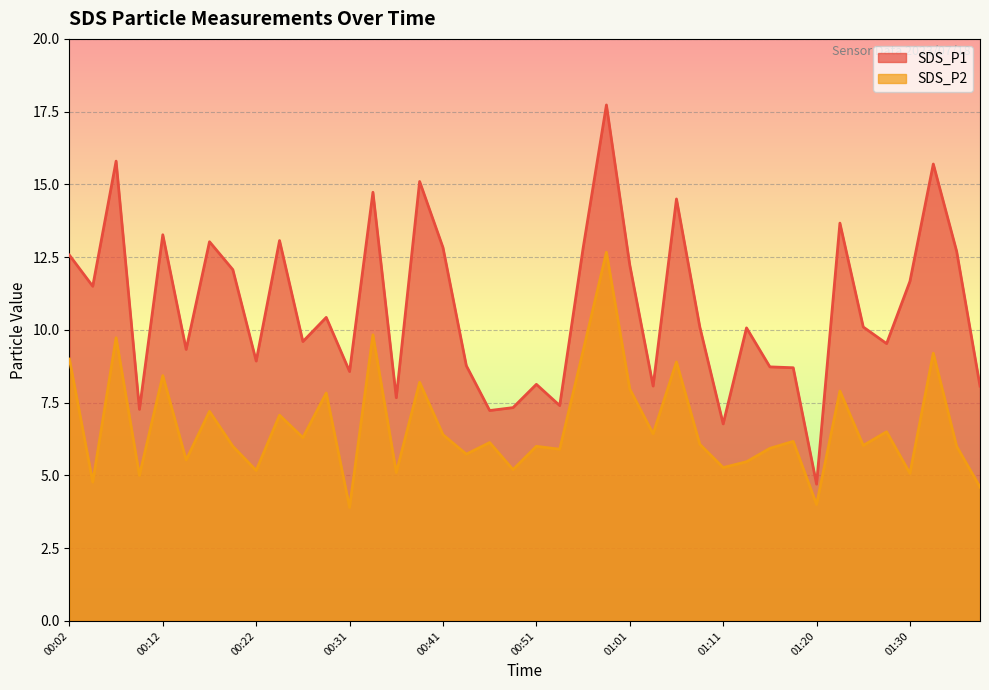

True or false: SDS_P1 and SDS_P2 cross at least once.

False